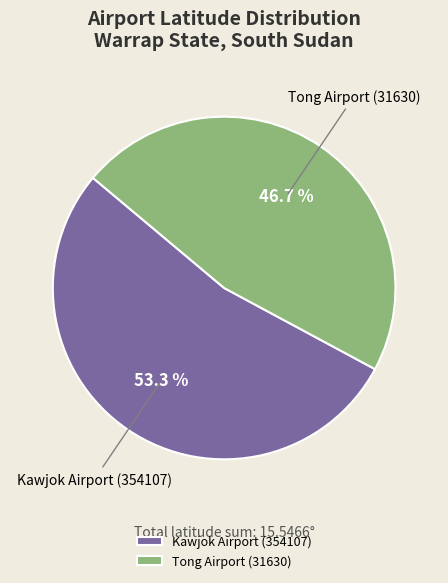

What percentage is NOT represented by Kawjok Airport (354107)?

46.7%